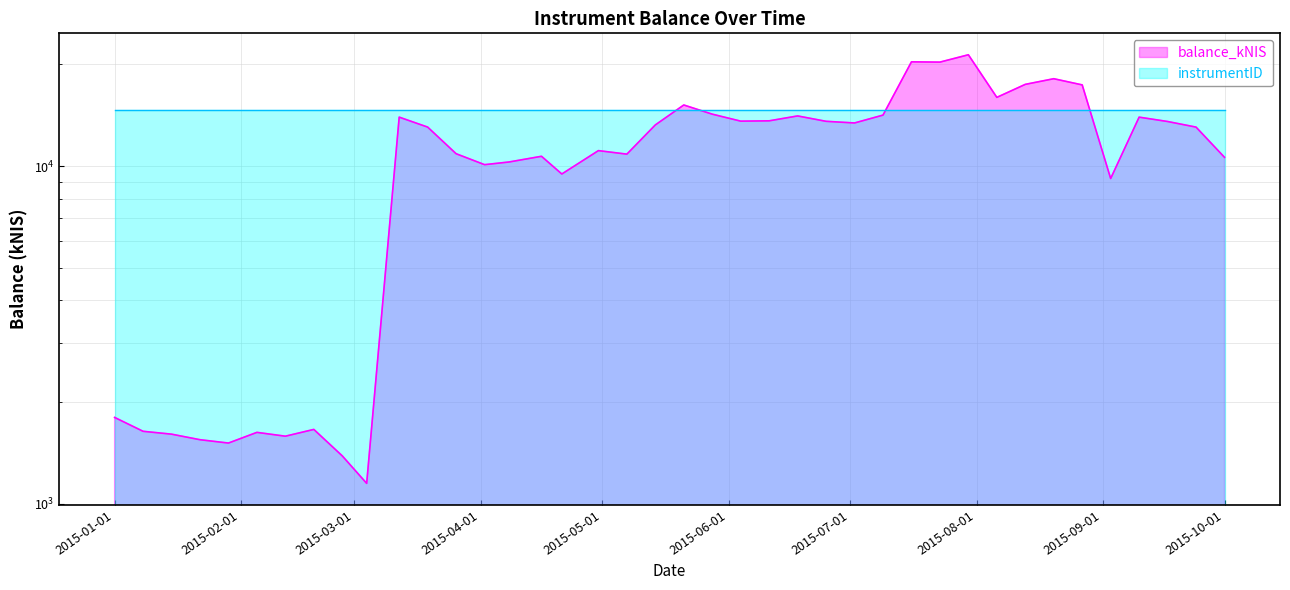

List the series in order of their overall mean, highest first.

instrumentID, balance_kNIS